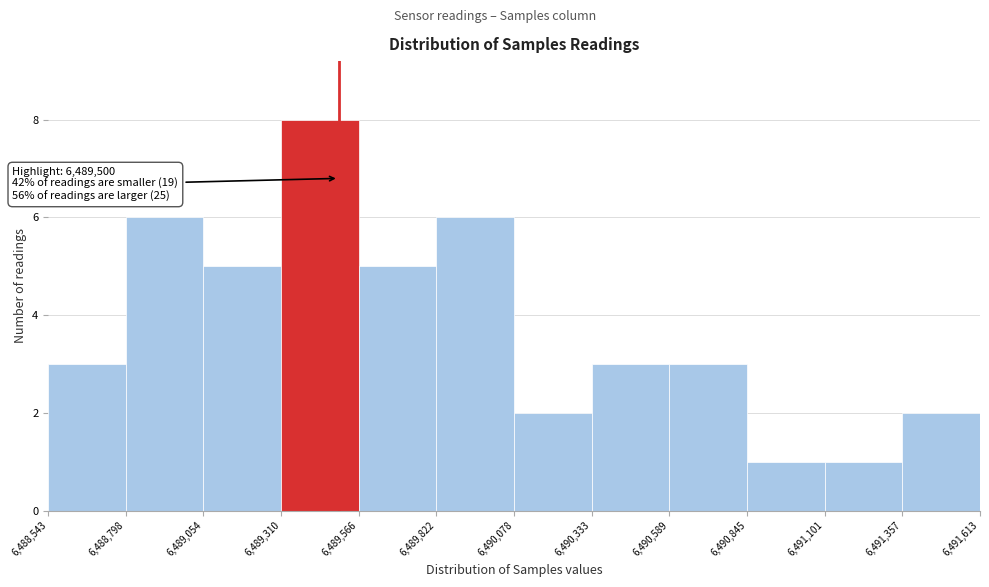

Which range on the x-axis has the tallest bar?

6,489,310 to 6,489,566